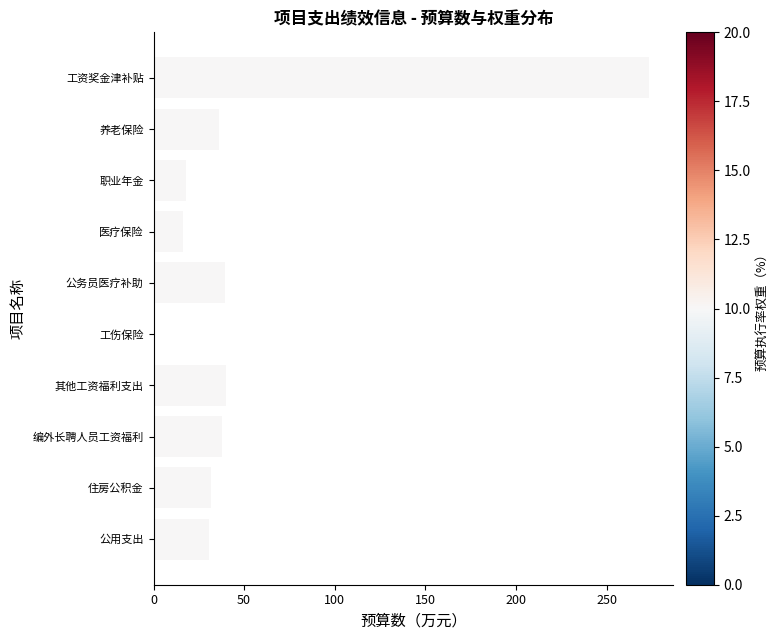

What is the greatest value displayed?

273.3